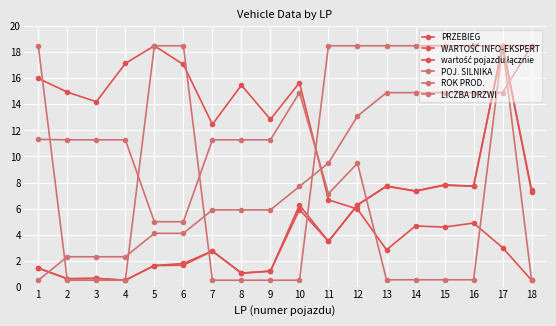

What is the spread (max minus min) of values at 6?

16.8